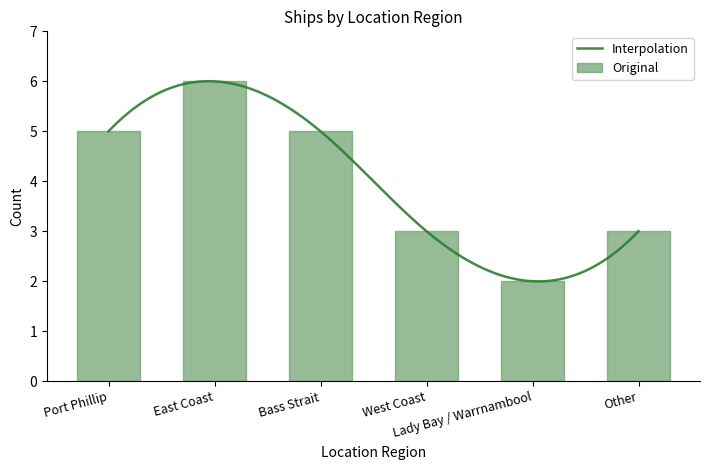

What is the change in value from Bass Strait to Other?

-2